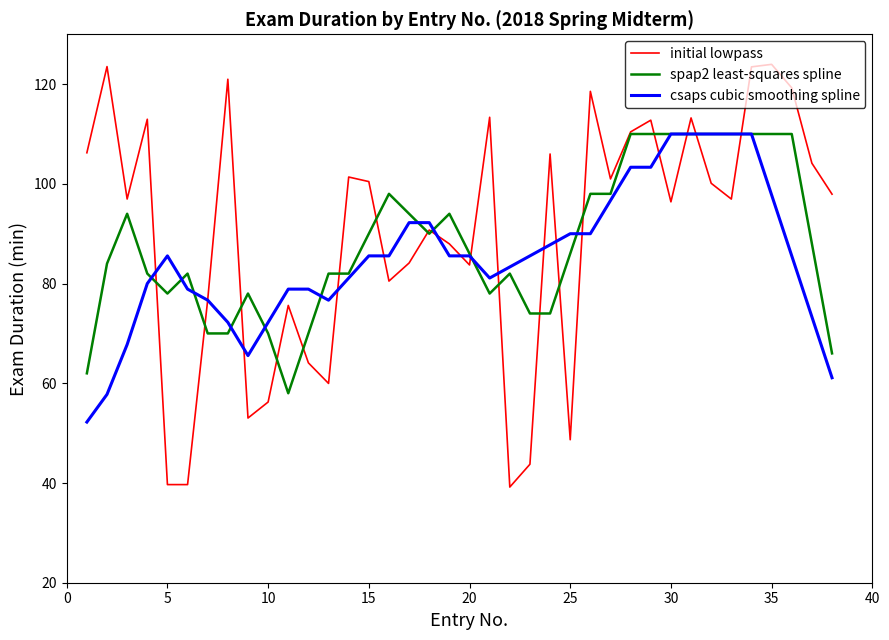

What is the smallest value displayed?

39.2